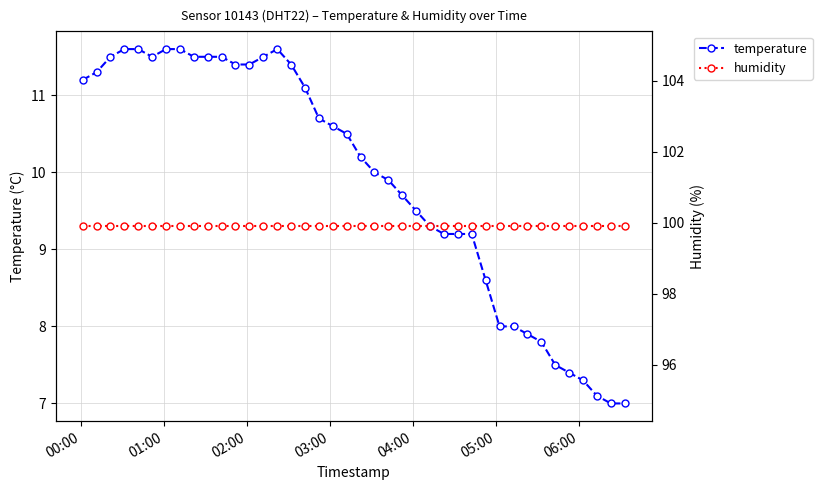

What is the value of the temperature point at the 16th from the left?

11.4